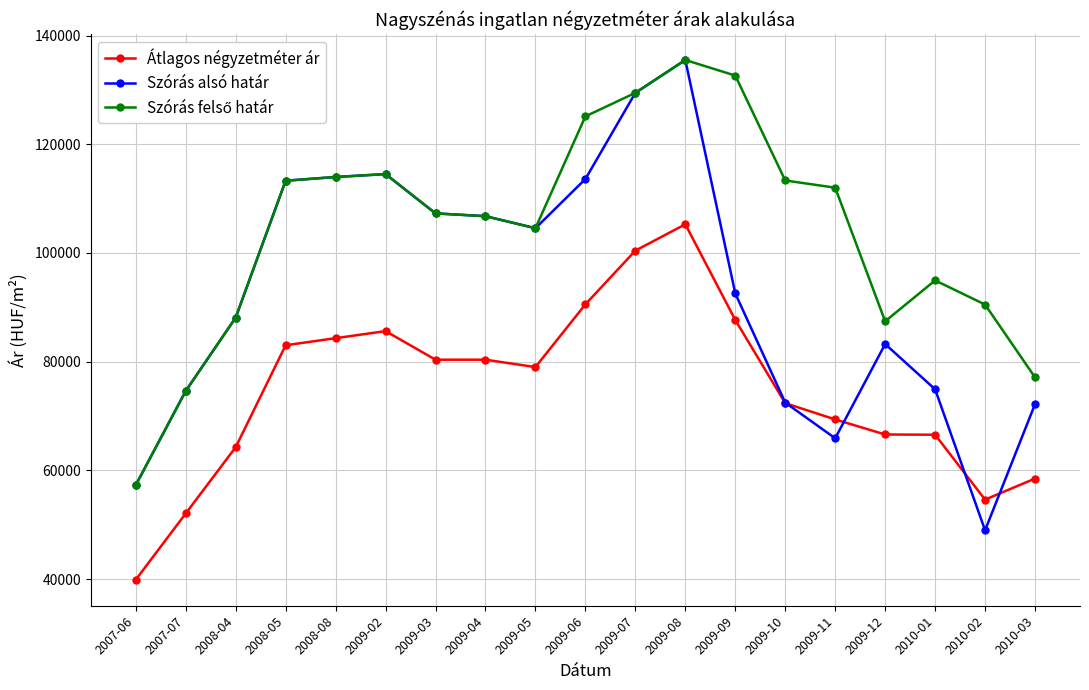

The value of Szórás alsó határ at 2009-12 is 135641. True or false?

False